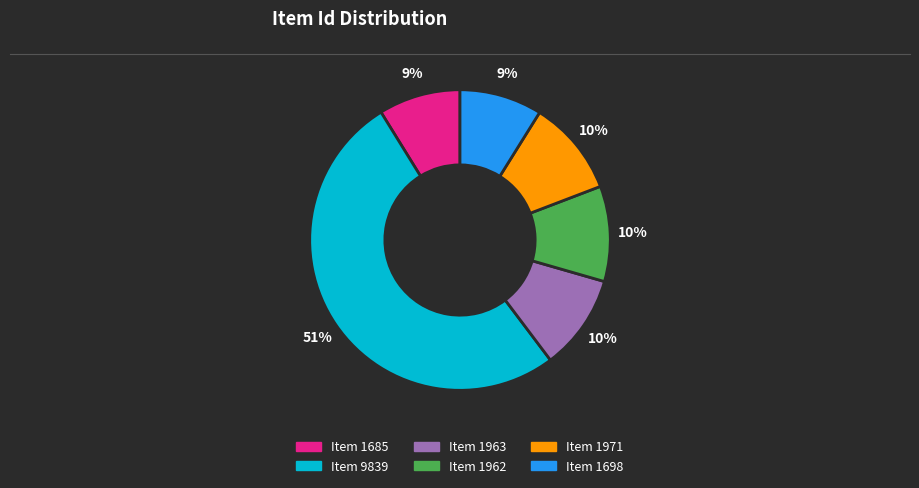

True or false: Item 1963 accounts for 10% of the total.

True